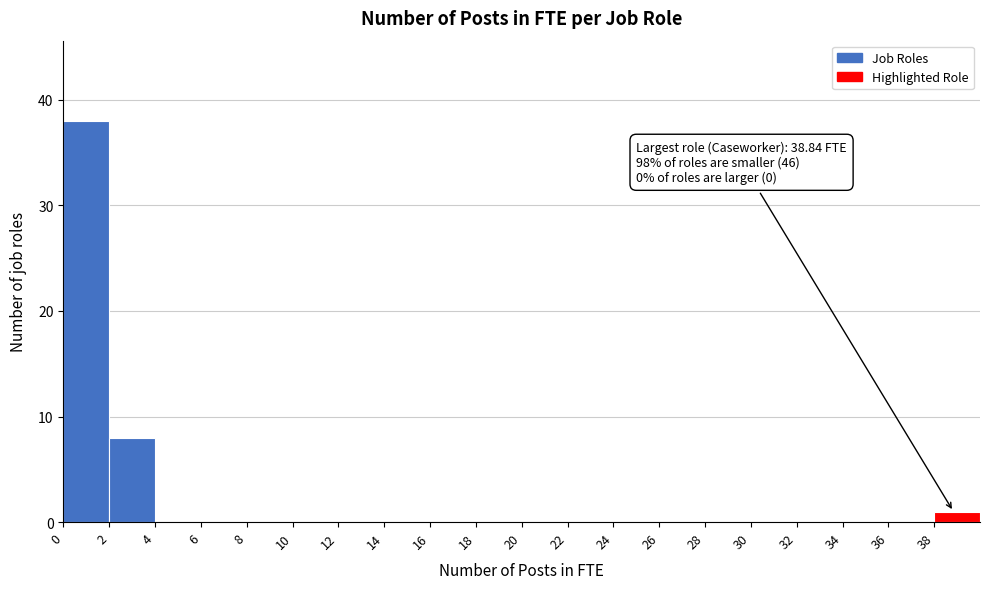

Over which range of the x-axis is the bar tallest?

0 to 2